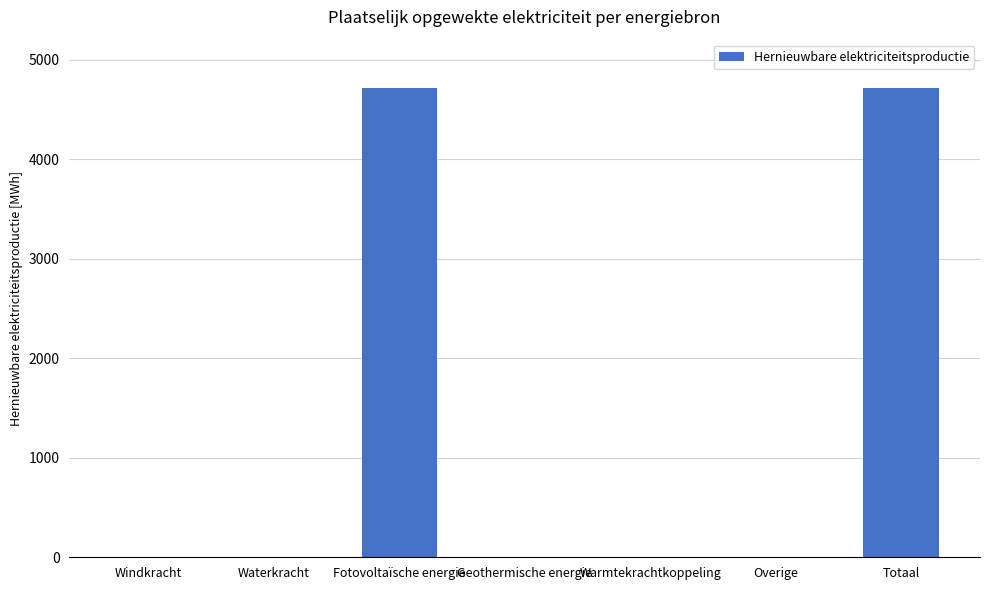

What is the maximum value shown in the chart?

4710.2